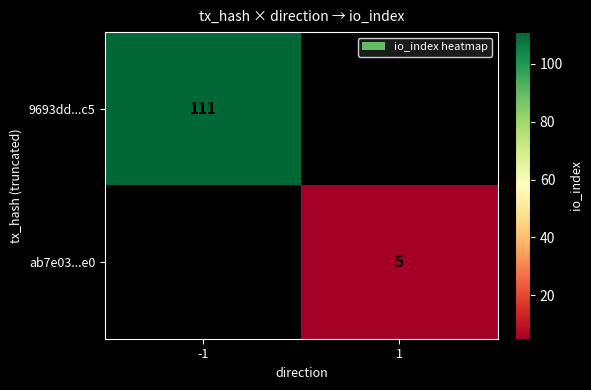

True or false: ab7e03...e0 has a value of 3 at 1.

False